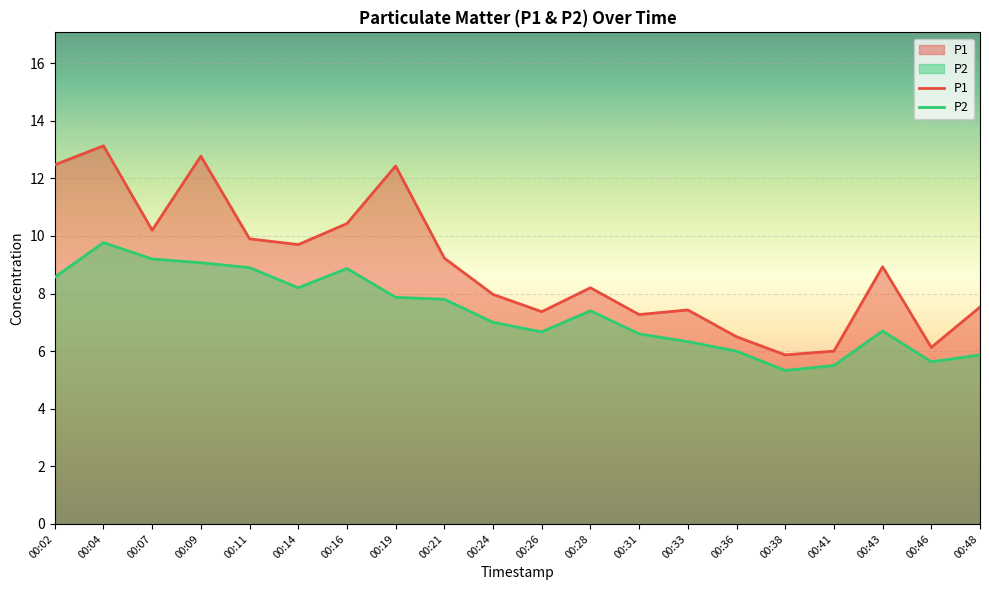

What is the sum of the P1 values at 00:33 and 00:04?

20.6